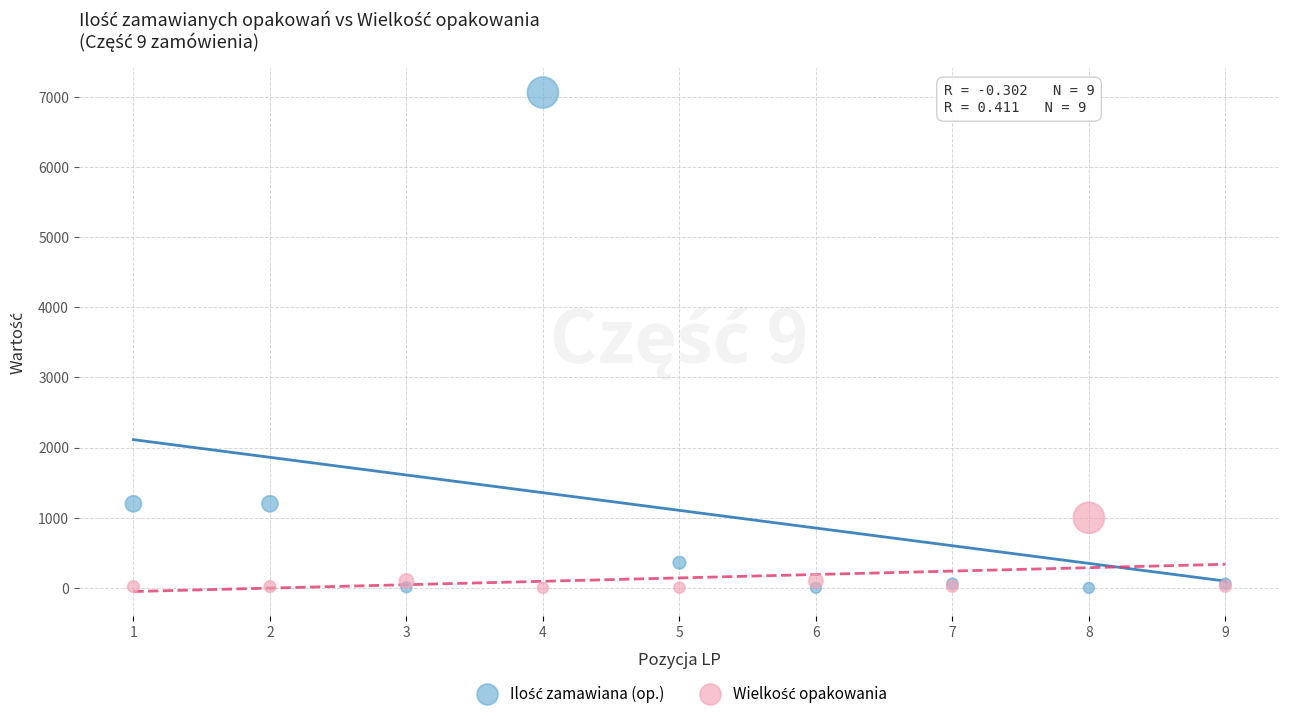

What is the X range (max minus min) for the scatter plot?

8